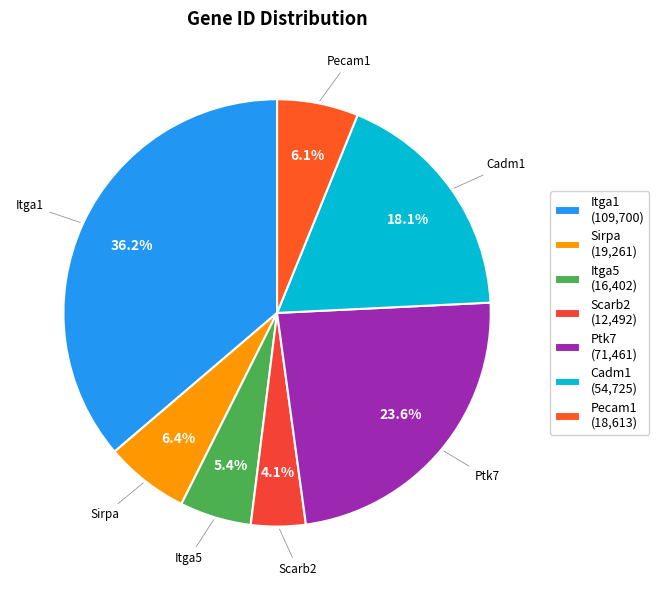

The Itga1 slice represents 36% of the pie. True or false?

True